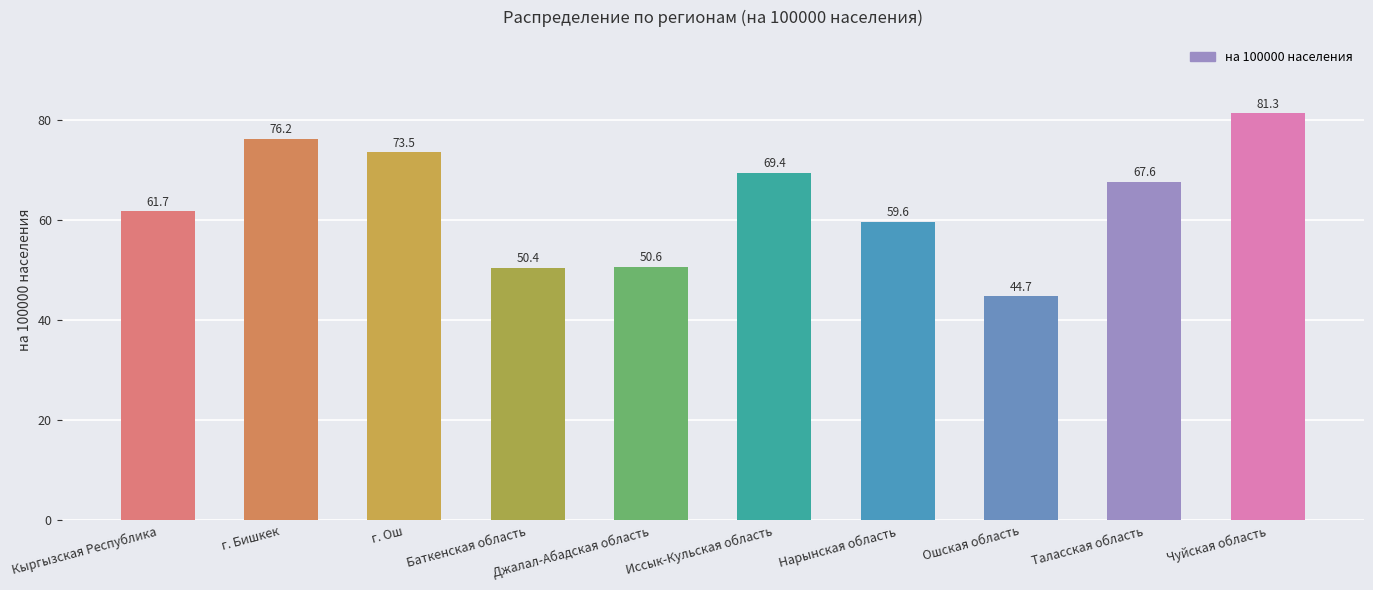

What is the label of the 8th bar from the left?

Ошская область